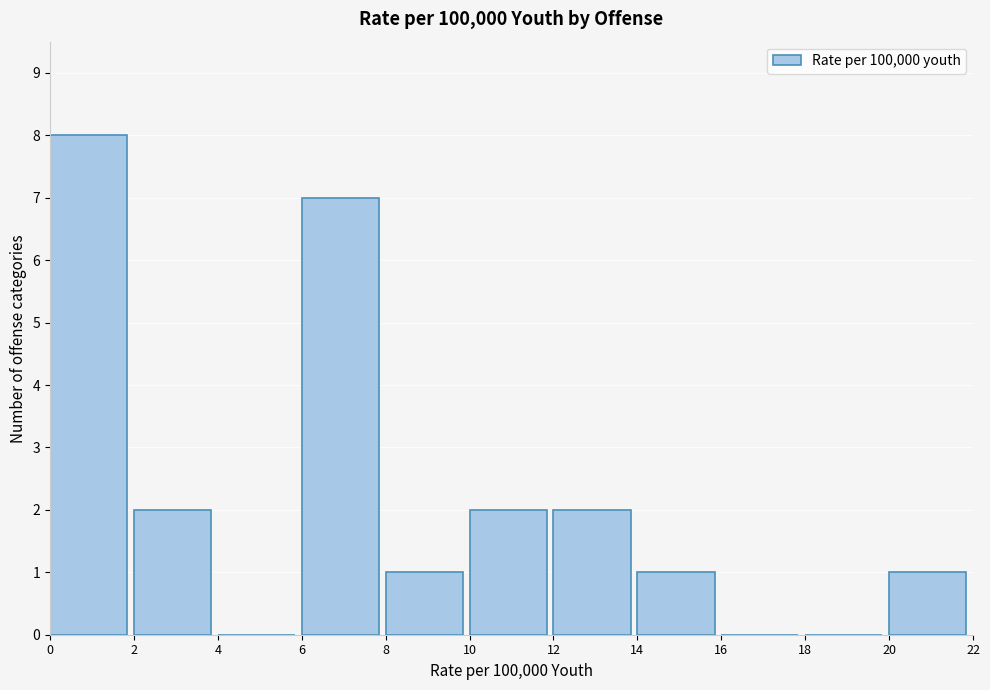

Reading left to right, list every bar in this chart as the range it spans on the x-axis followed by its height. The values are not printed on the chart, so give them approximately, as read against the axis.

0 to 2: 8
2 to 4: 2
4 to 6: 0
6 to 8: 7
8 to 10: 1
10 to 12: 2
12 to 14: 2
14 to 16: 1
16 to 18: 0
18 to 20: 0
20 to 22: 1